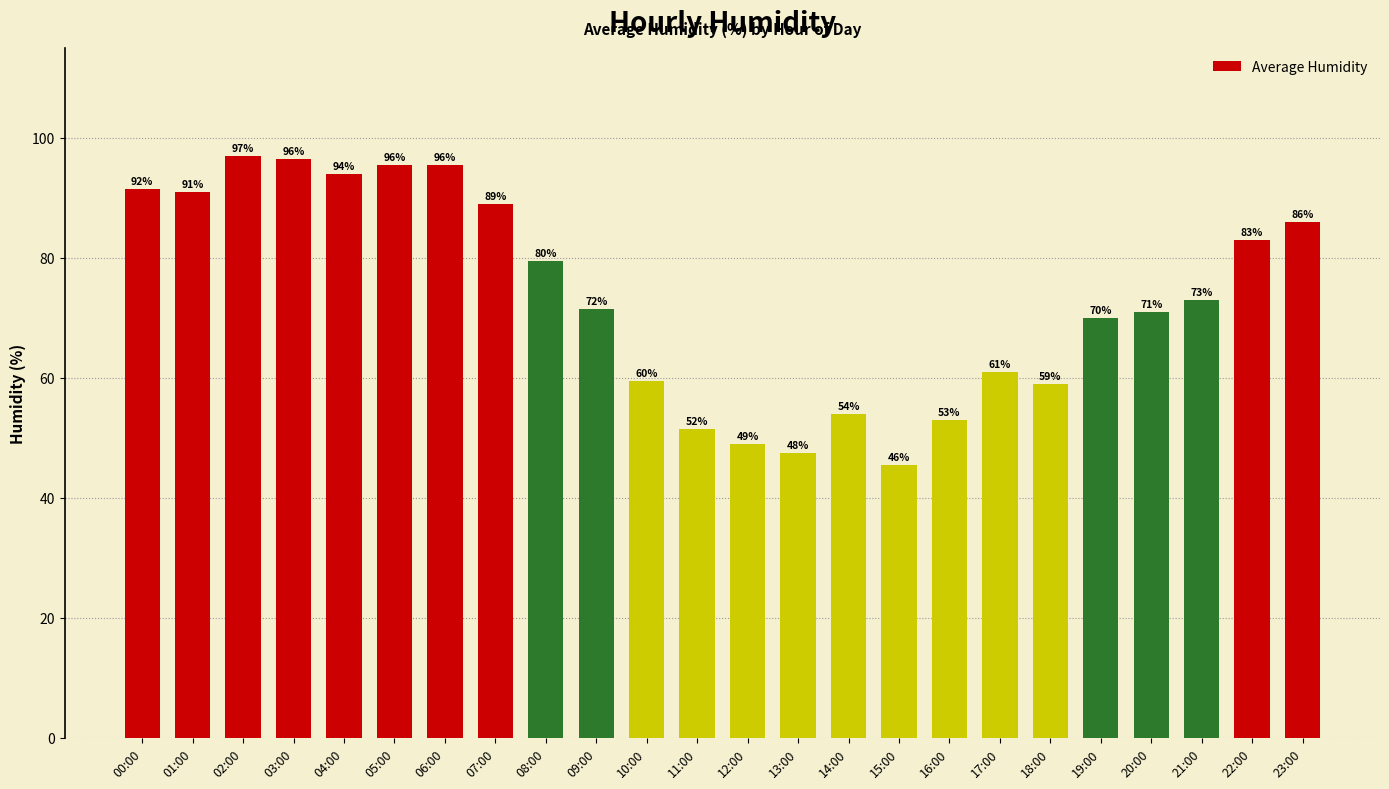

How many categories are shown in the chart?

24